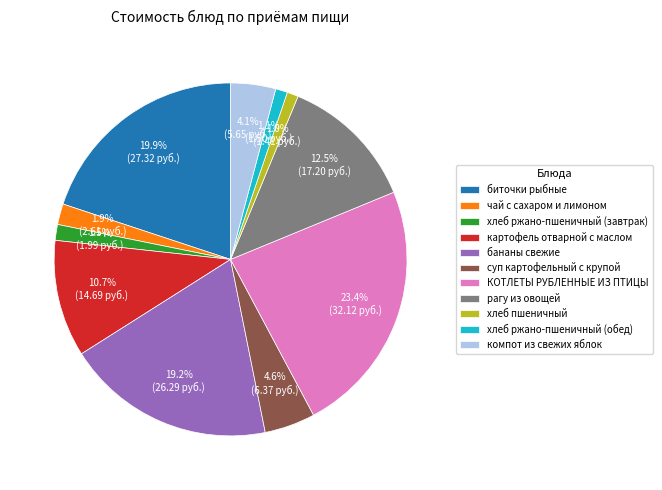

Which slice is the largest?

КОТЛЕТЫ РУБЛЕННЫЕ ИЗ ПТИЦЫ